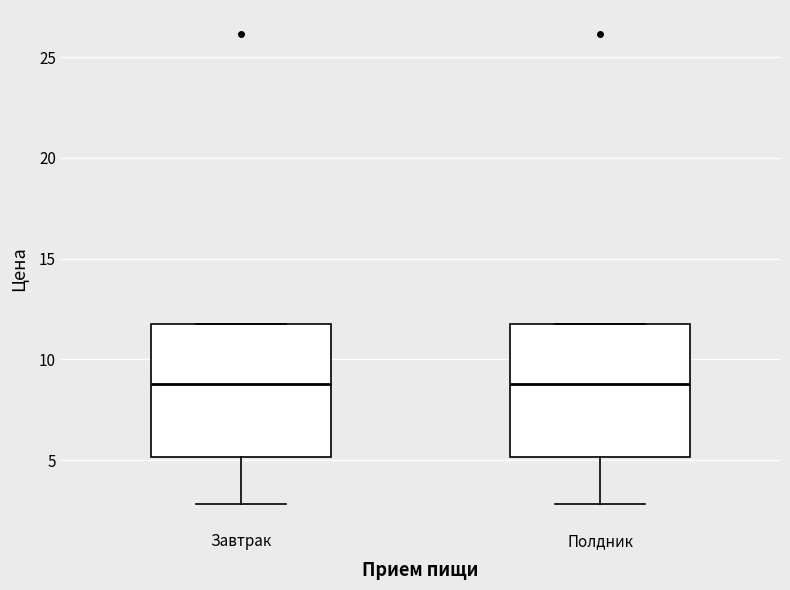

Reading left to right, transcribe this box plot: for each box, give where its median line is, the range the box spans, and where its two whiskers end, as read against the y-axis. The values are not printed on the chart, so give them approximately, as read against the axis.

Завтрак: median 9, box 5 to 12, whiskers 3 to 12
Полдник: median 9, box 5 to 12, whiskers 3 to 12